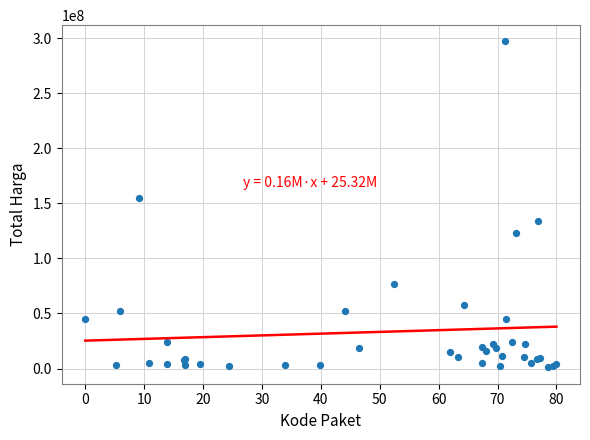

What Y value in the scatter plot is closest to 149000000?

155275000